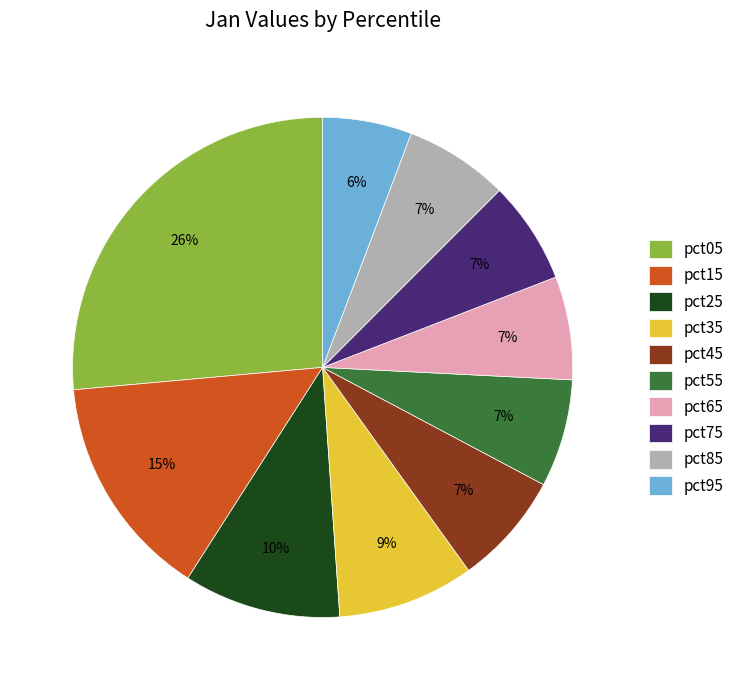

To the nearest percent, what is the combined percentage of pct05 and pct65?

33%